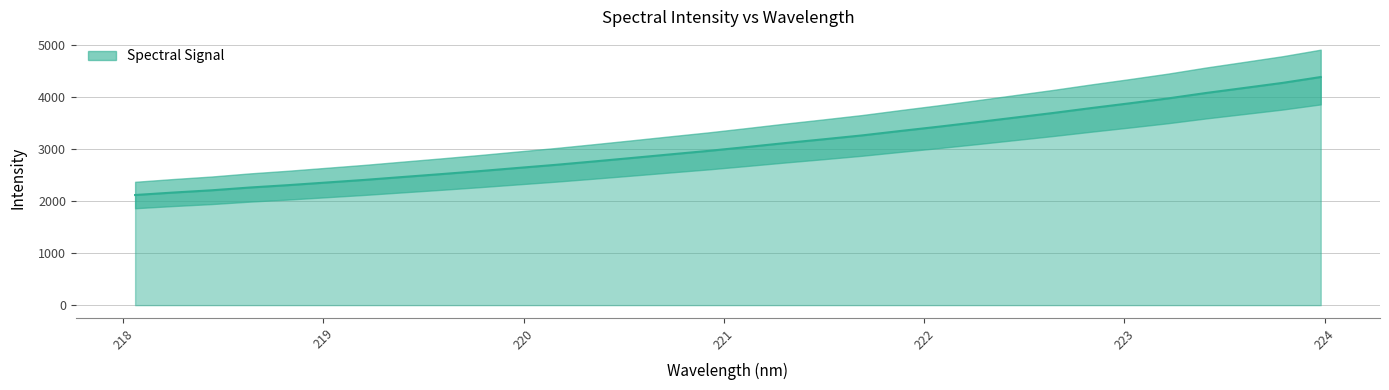

Reading left to right, what are all the values shown in this chart?

218.0596=2115.1	218.2508=2162.4	218.442=2205.6	218.6332=2259.2	218.8244=2304.7	219.0156=2355.0	219.2067=2405.6	219.3979=2461.5	219.589=2516.8	219.7801=2574.1	219.9712=2635.1	220.1623=2695.2	220.3533=2760.6	220.5444=2827.8	220.7354=2896.4	220.9264=2963.9	221.1174=3037.8	221.3083=3113.7	221.4993=3185.9	221.6902=3260.0	221.8812=3344.8	222.0721=3427.1	222.263=3513.4	222.4538=3602.1	222.6447=3691.1	222.8355=3785.6	223.0264=3876.4	223.2172=3970.1	223.408=4074.9	223.5987=4171.3	223.7895=4268.4	223.9802=4381.1